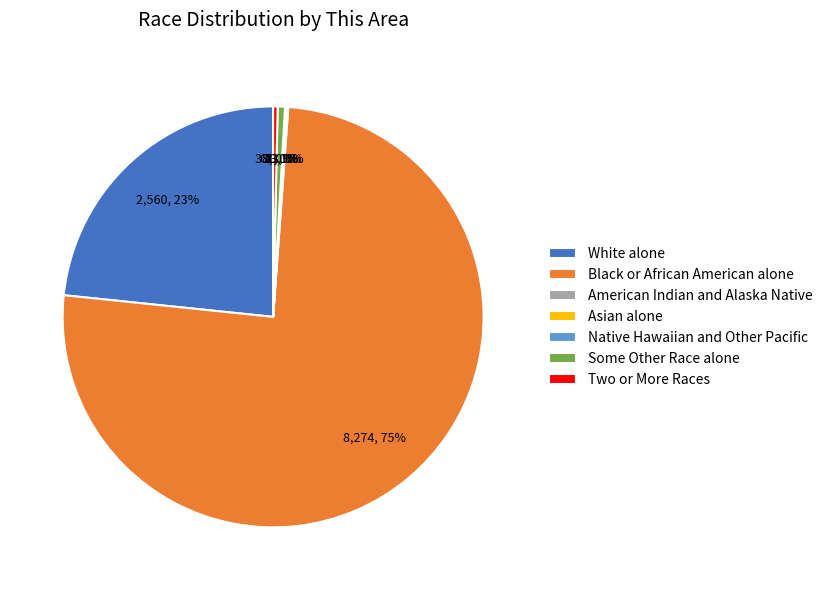

Is there a majority slice in this chart?

Yes